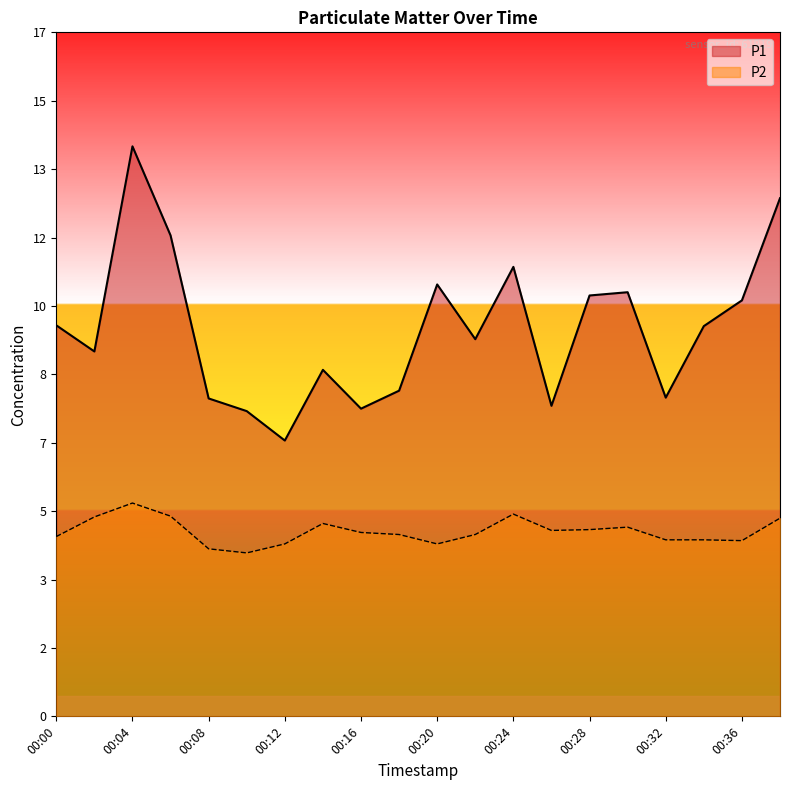

Reading right to left, list all the values displayed in this chart.

P1: 12.7	10.2	9.6	7.8	10.4	10.3	7.6	11.0	9.2	10.6	8.0	7.5	8.5	6.8	7.5	7.8	11.8	13.9	8.9	9.6
P2: 4.8	4.3	4.3	4.3	4.6	4.6	4.5	5.0	4.5	4.2	4.5	4.5	4.7	4.2	4.0	4.1	4.9	5.2	4.9	4.4